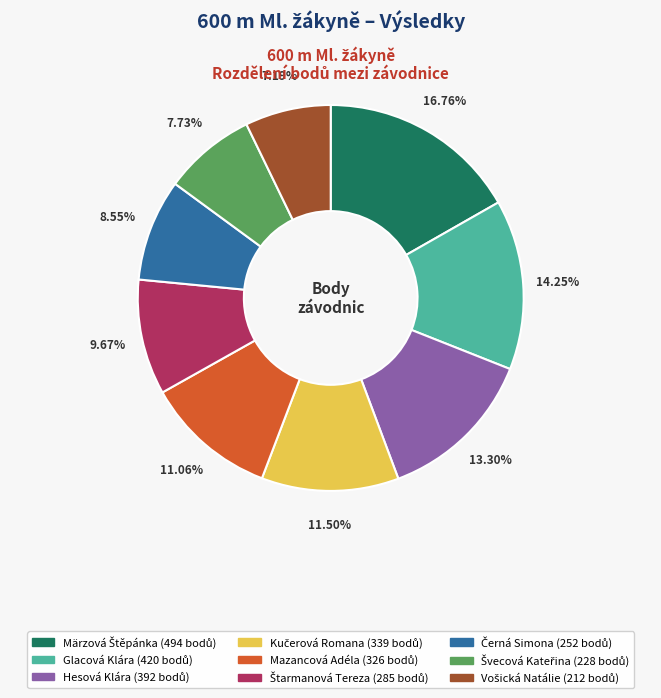

Is it true that Mazancová Adéla is 11% of the pie?

True